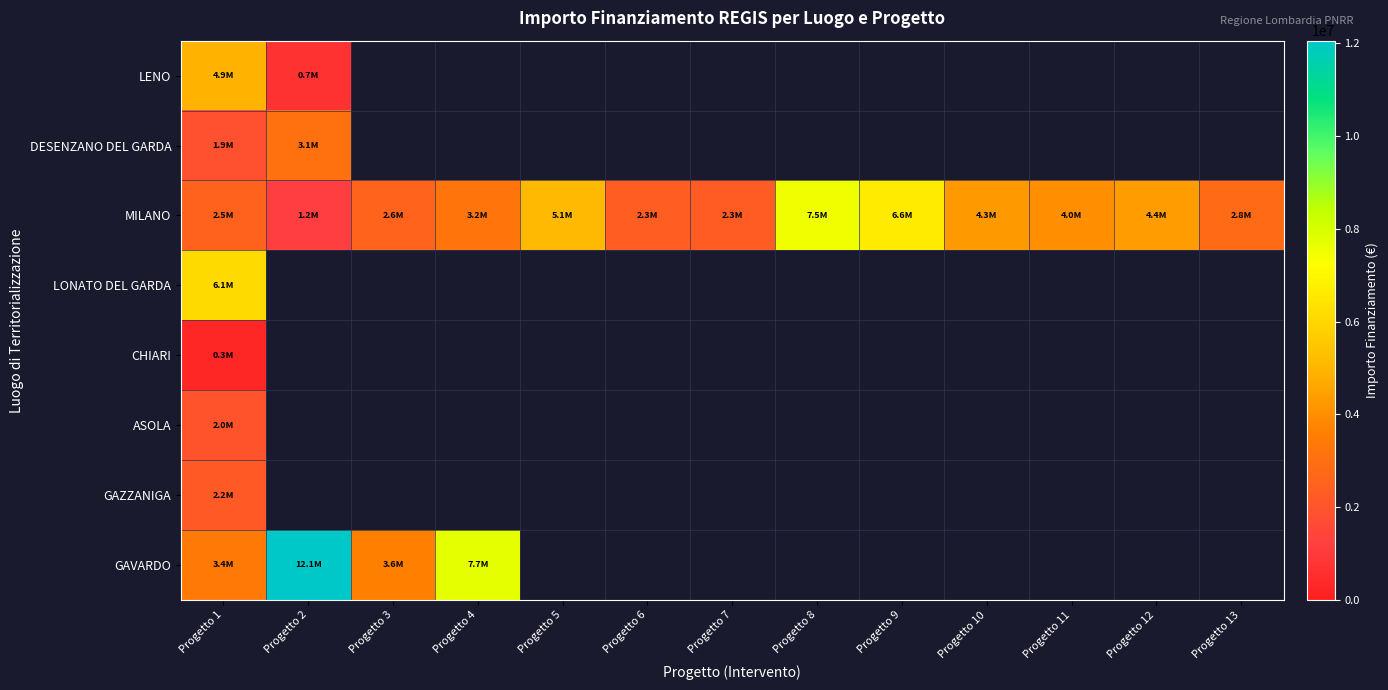

Which series has the widest spread of values?

GAVARDO